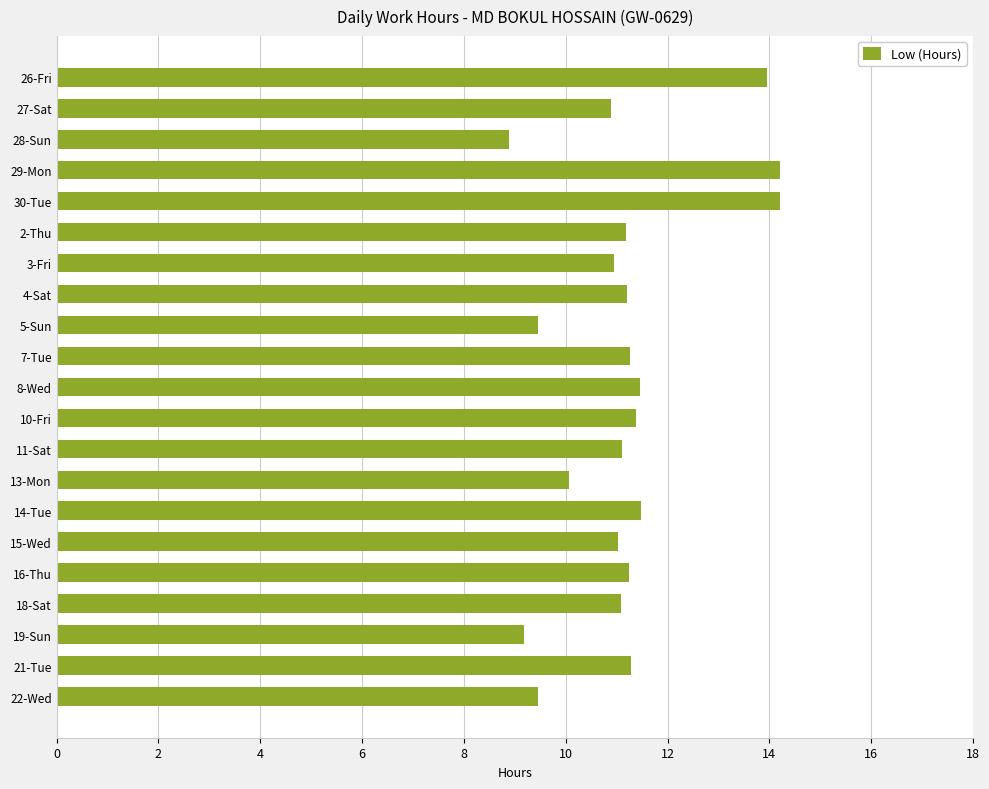

What position from the bottom is 13-Mon?

8